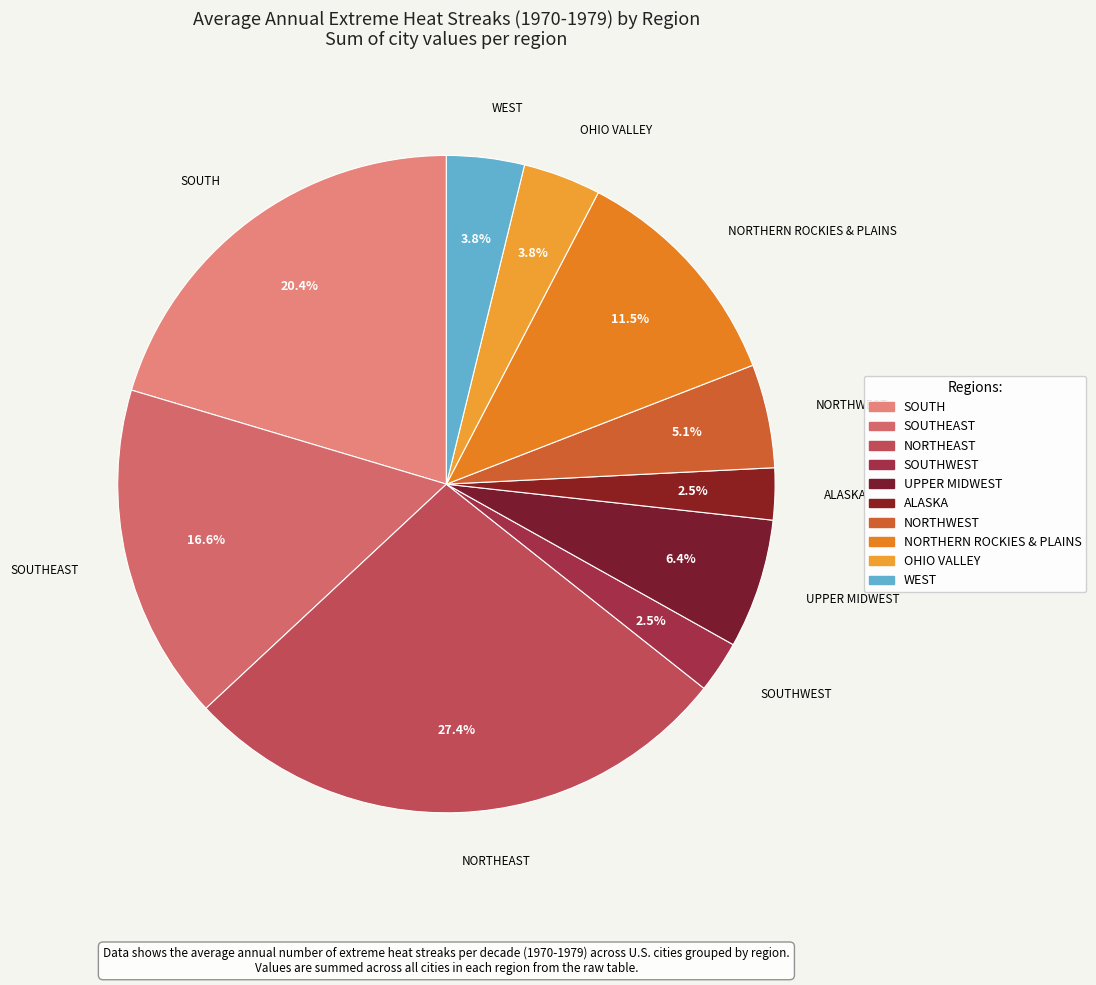

How many slices are in this pie chart?

10